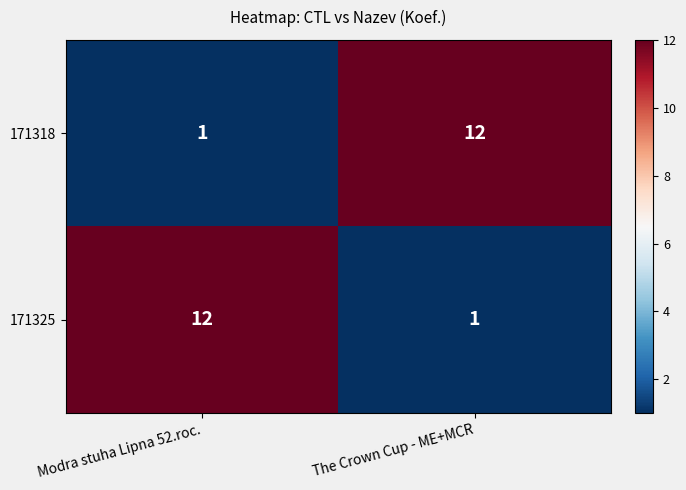

Where is 171325 nearest to the value 6?

The Crown Cup - ME+MCR